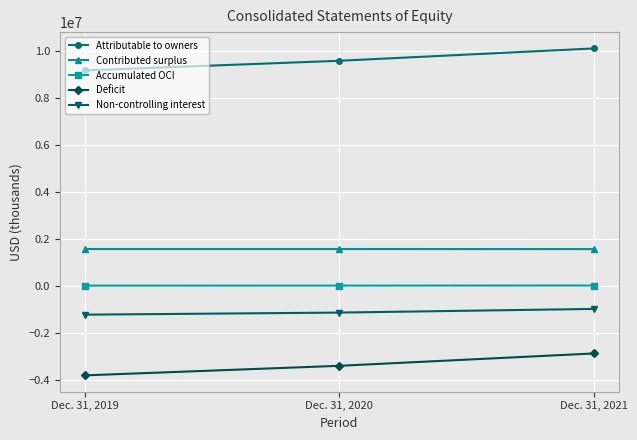

What is the sum of all Attributable to owners values?

28846552